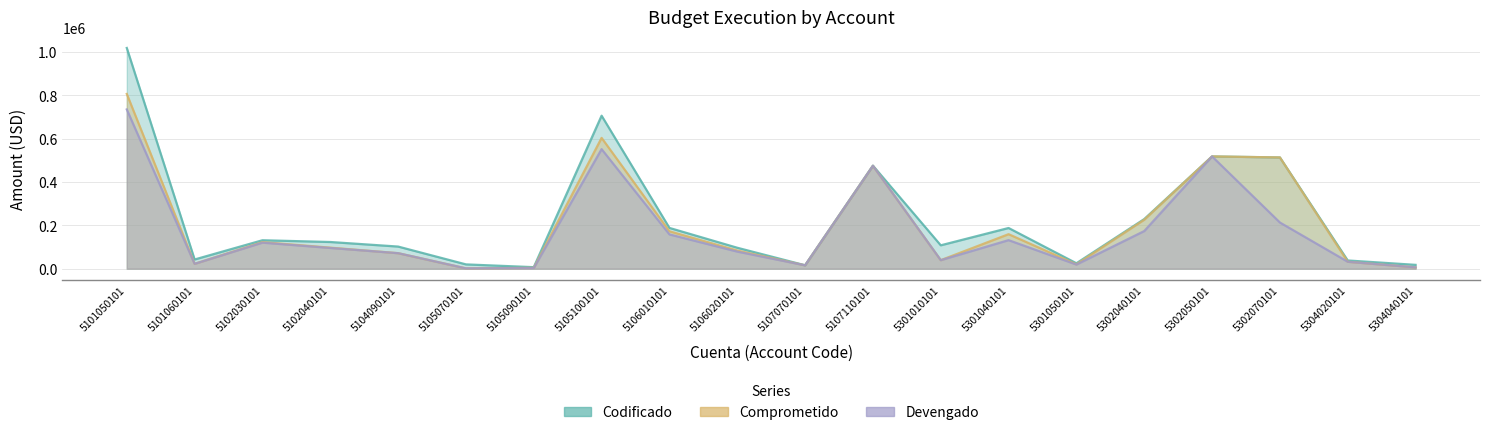

What is the average value of the Comprometido series?

199311.8